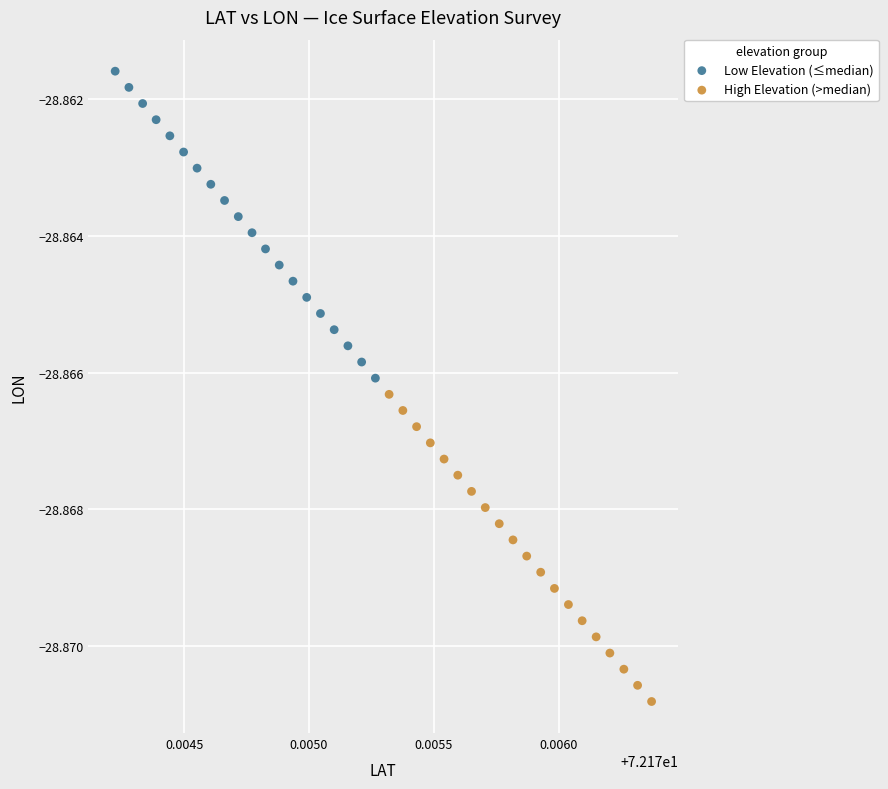

Which series contains the lowest Y value?

High Elevation (>median)